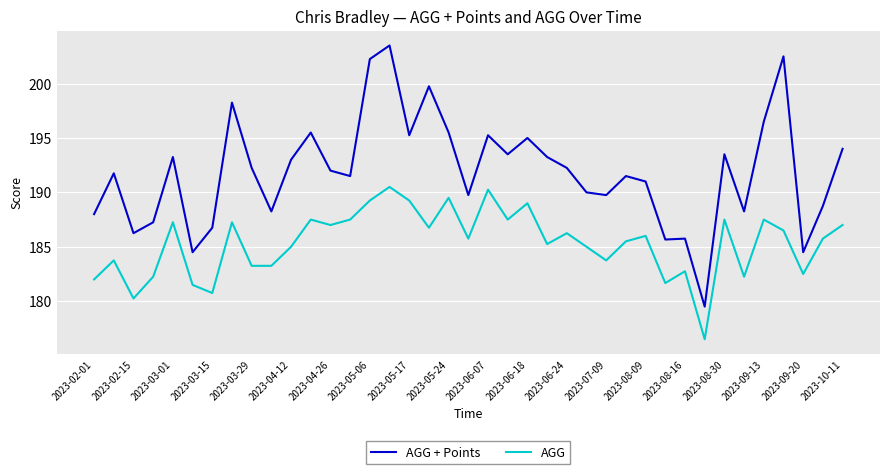

What is the minimum value shown in the chart?

176.5